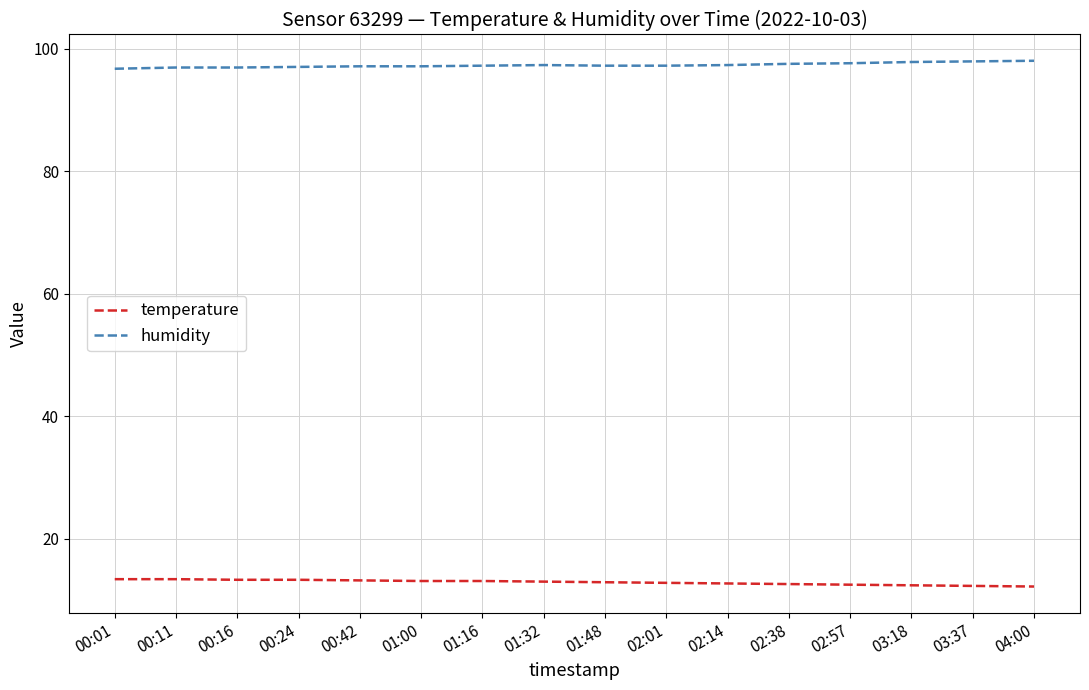

What position from the right is 02:57?

4